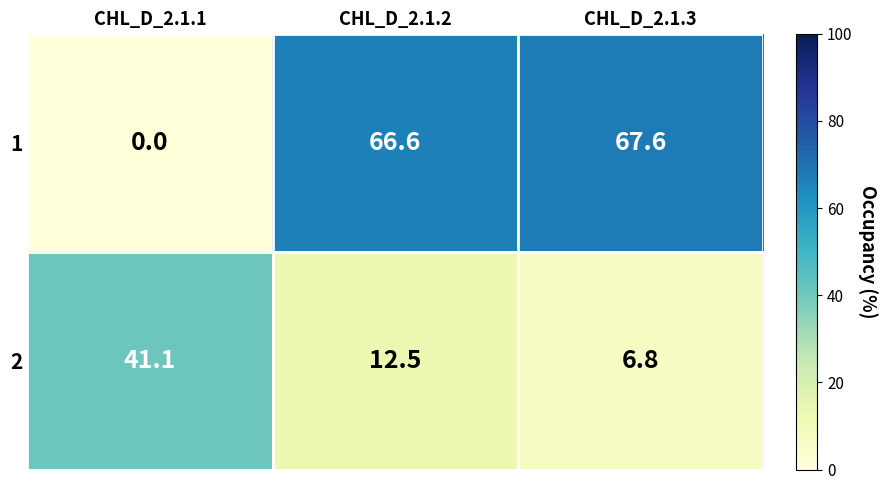

At how many categories does at least one series exceed 39?

3